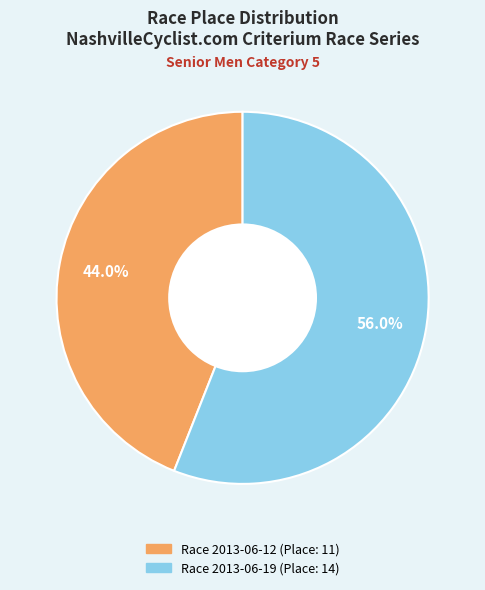

What is the smallest slice in the pie chart?

Race 2013-06-12 (Place: 11)